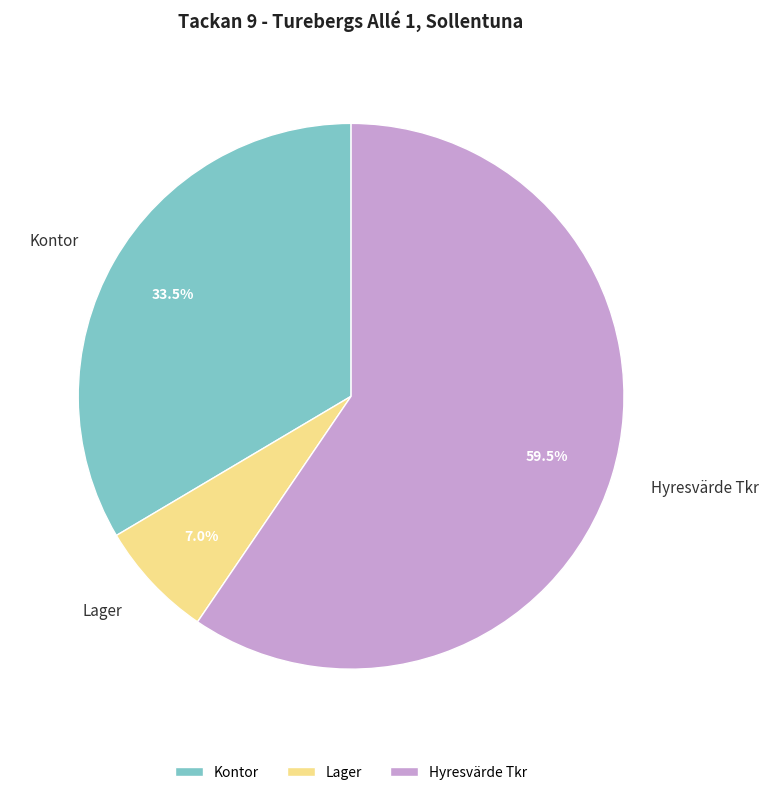

Does Hyresvärde Tkr represent more than half of the total?

Yes